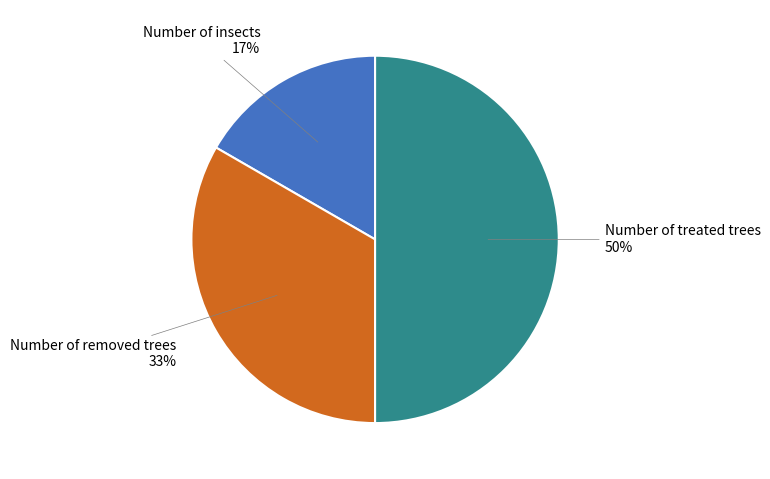

To the nearest percent, what is the combined percentage of Number of removed trees and Number of insects?

50%